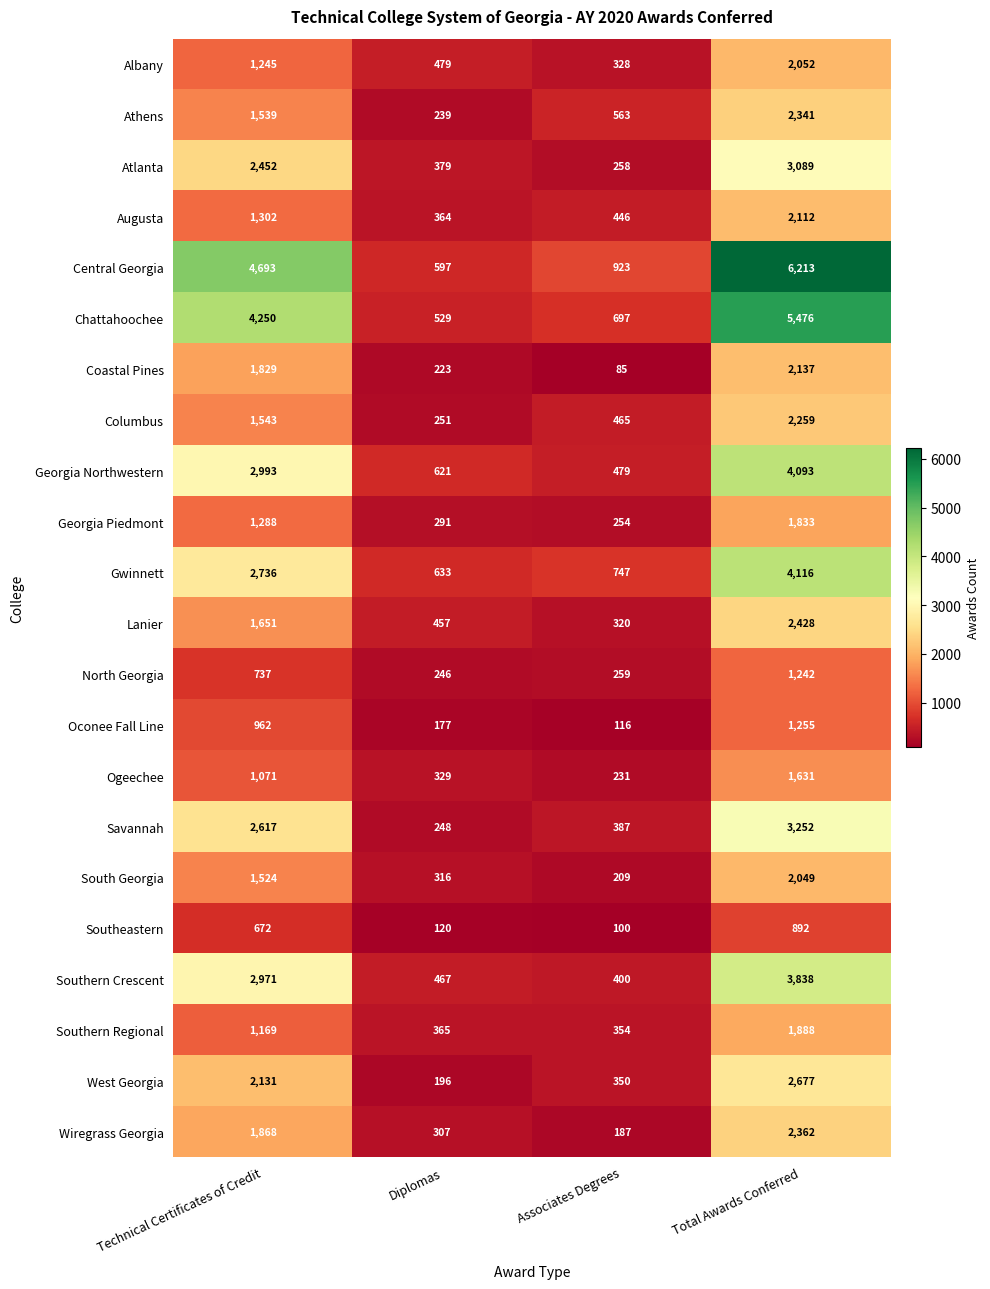

How many values in the Atlanta series are below 2452?

2